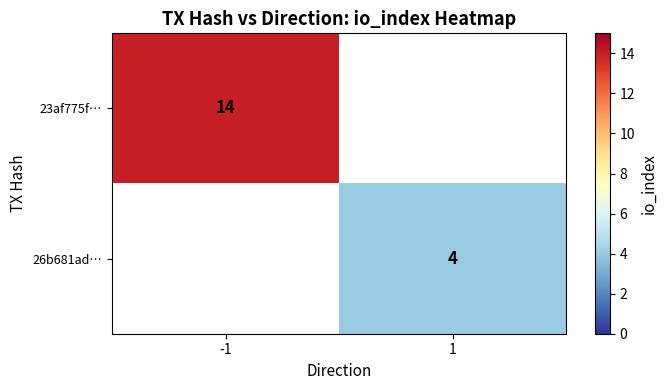

List the labels in order of 26b681ad… value, largest first.

1, -1